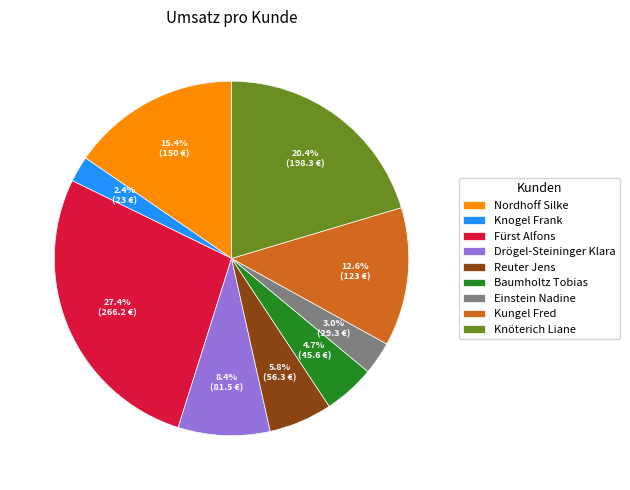

How many segments does this pie chart have?

9